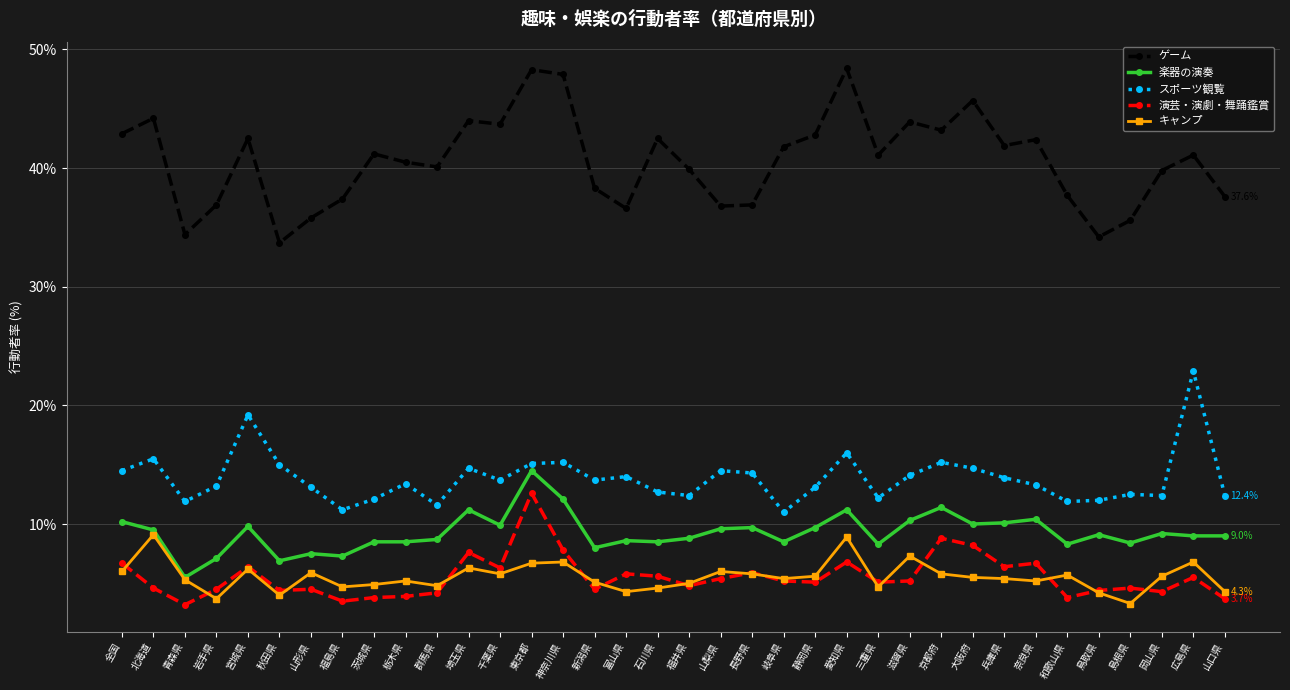

How many categories are shown in the chart?

36